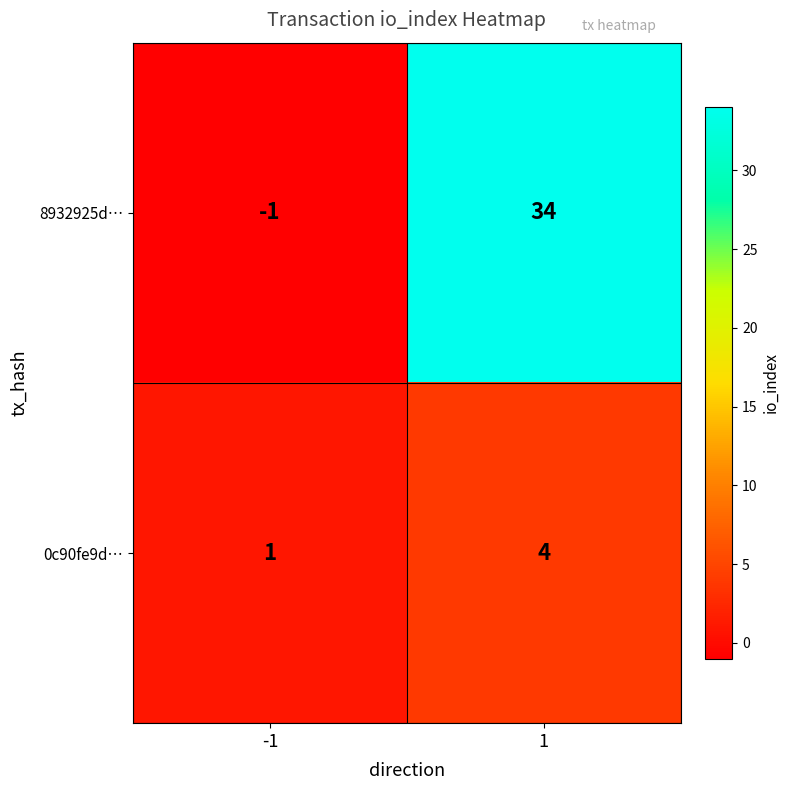

Count the number of data series in this chart.

2